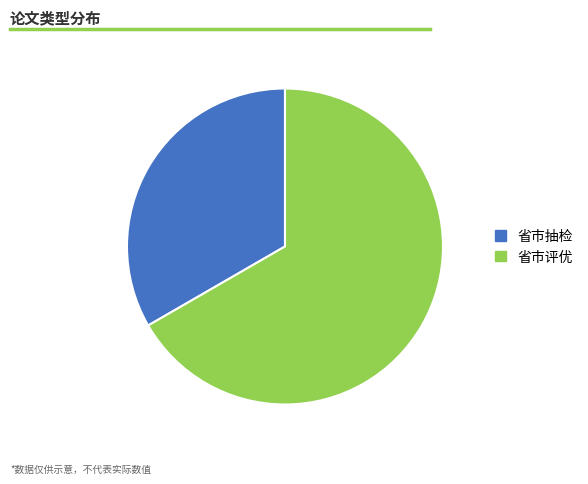

Between 省市评优 and 省市抽检, which is larger?

省市评优